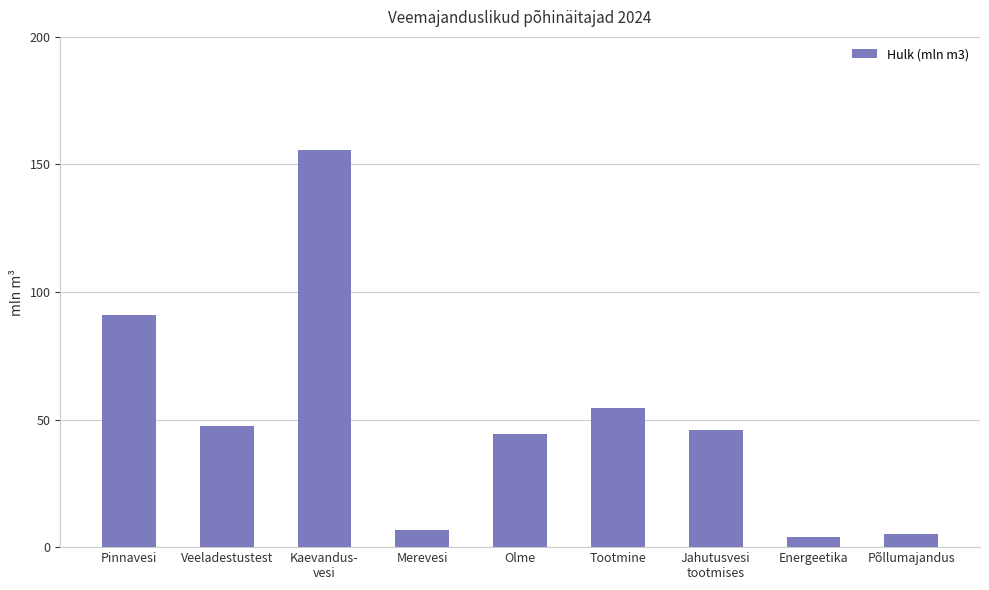

At which category does the chart reach its peak across all series?

Kaevandus-
vesi